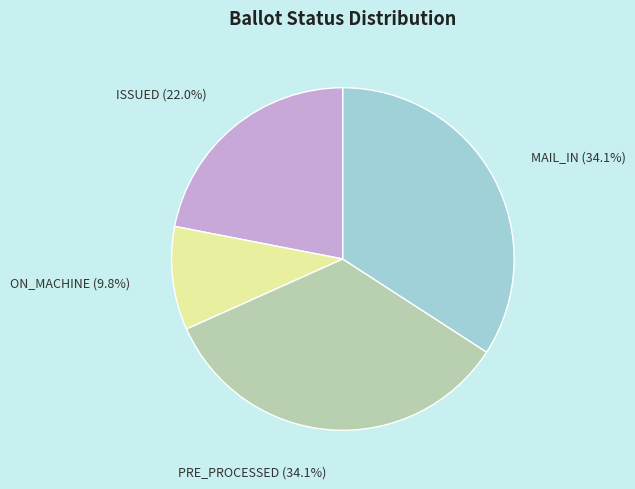

Is ON_MACHINE the majority of the pie?

No